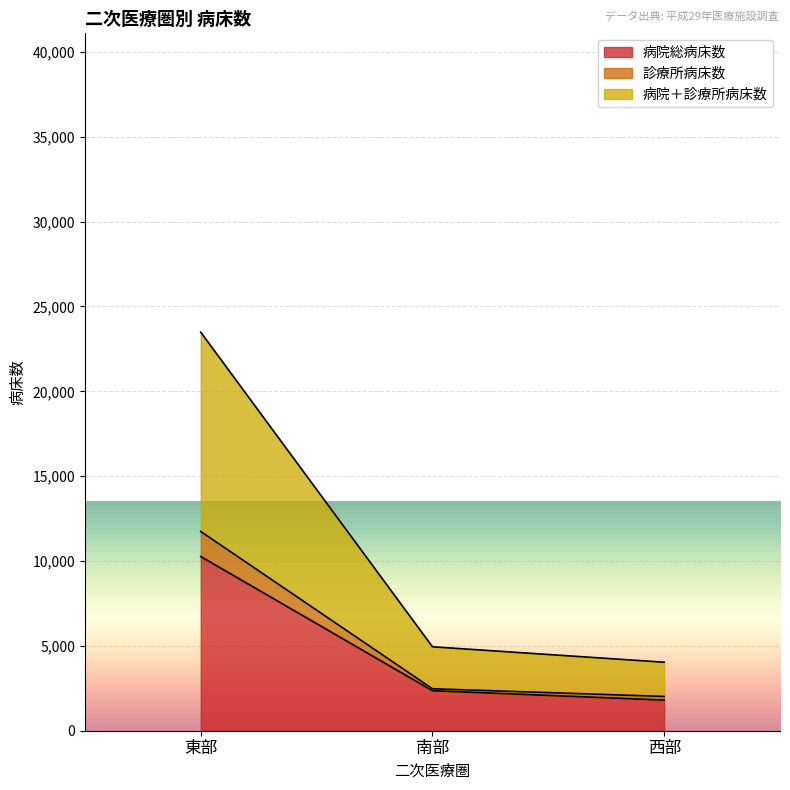

How many values in the 診療所病床数 series exceed 2473?

1